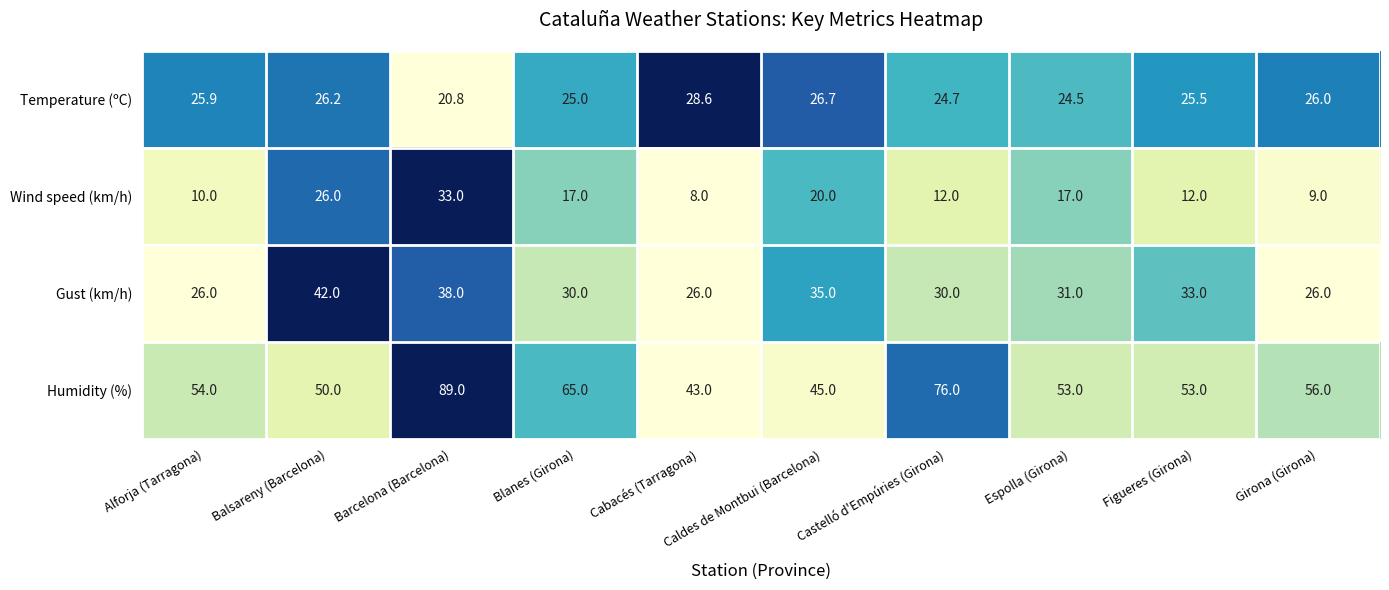

List the series in order of their overall mean, highest first.

Humidity (%), Gust (km/h), Temperature (ºC), Wind speed (km/h)